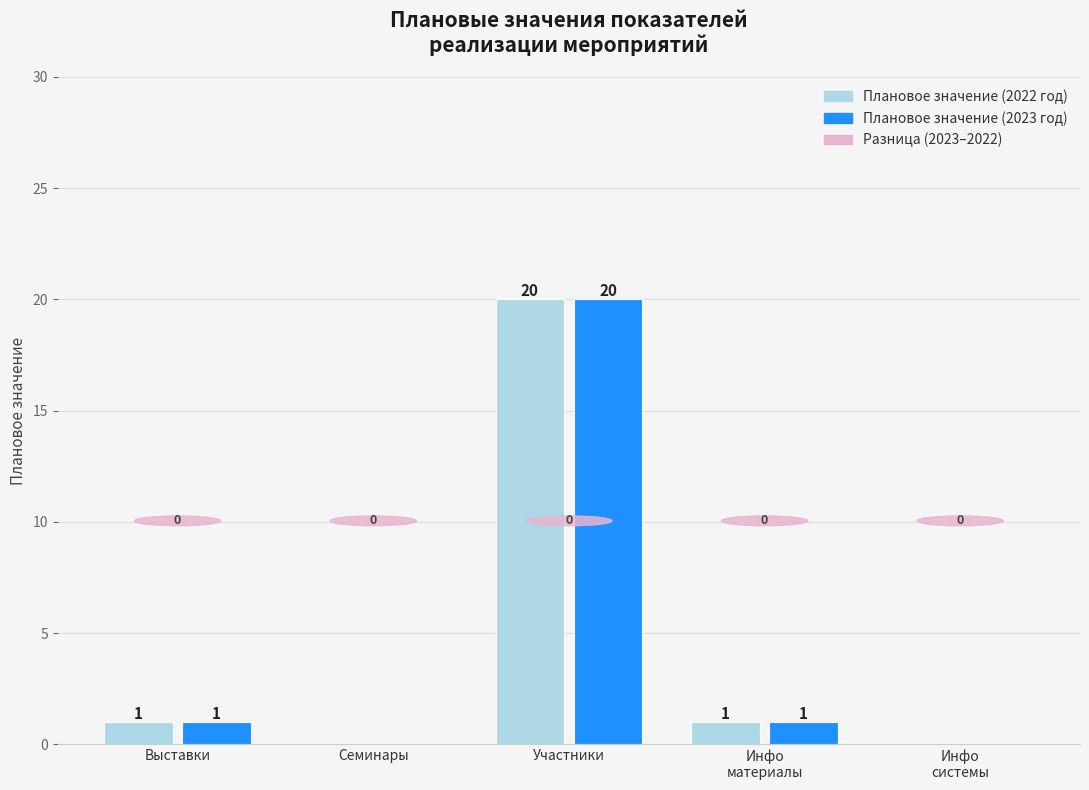

Which label corresponds to the largest value in the chart?

Участники